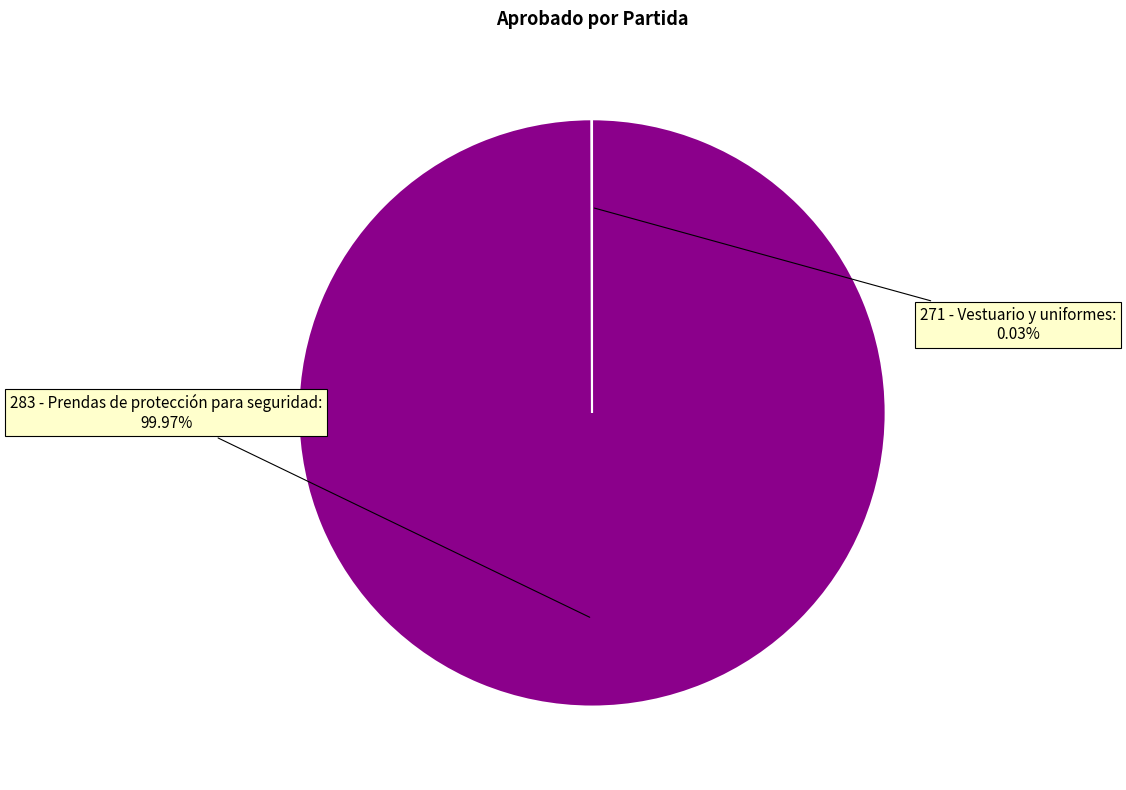

Is there any slice that represents more than half of the pie?

Yes